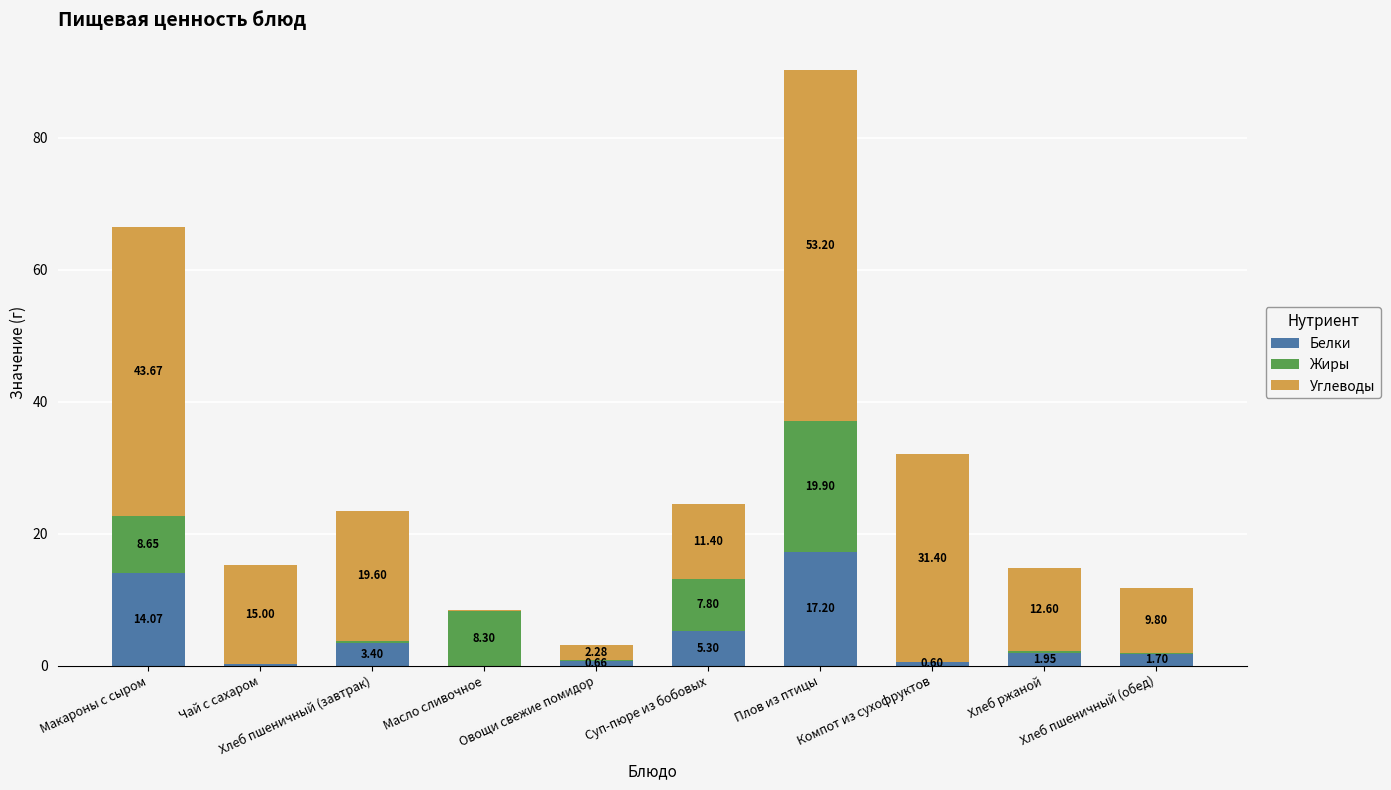

What is the label of the 5th bar from the left?

Овощи свежие помидор